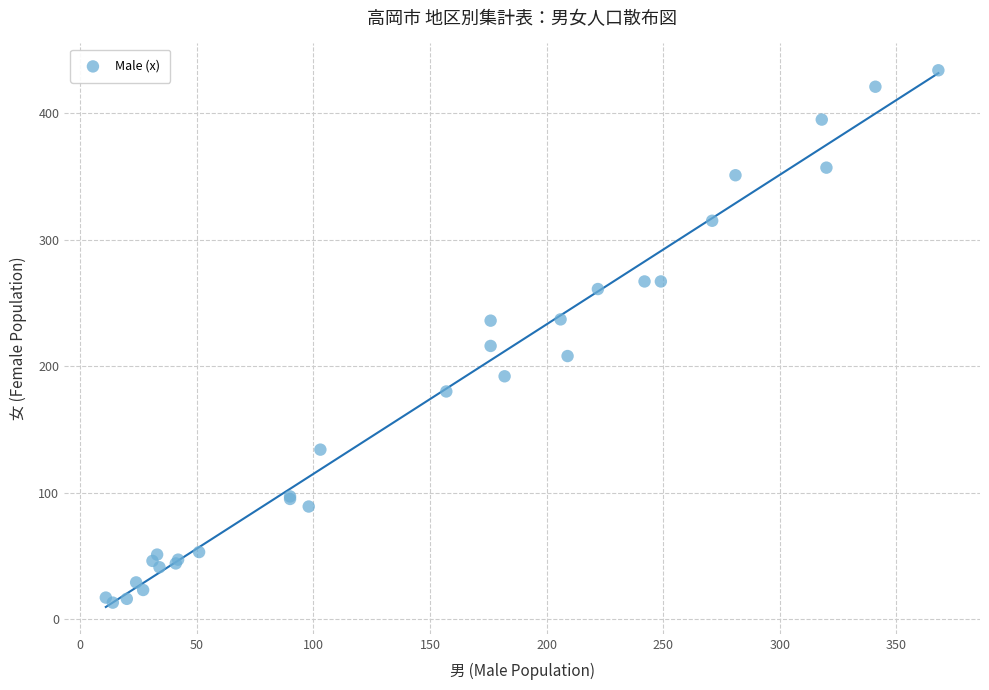

What Y value in the scatter plot is closest to 223?

216